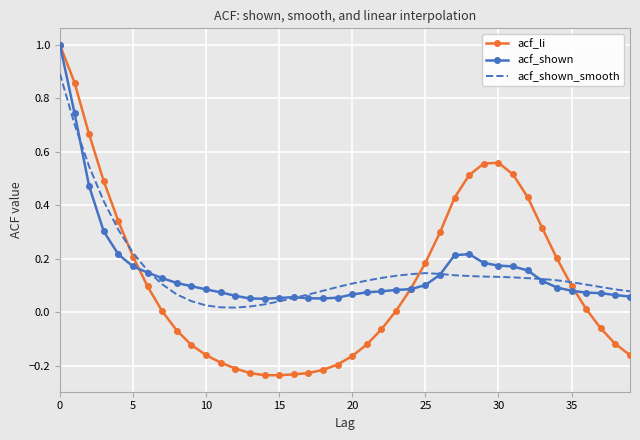

How many series are shown in this chart?

3